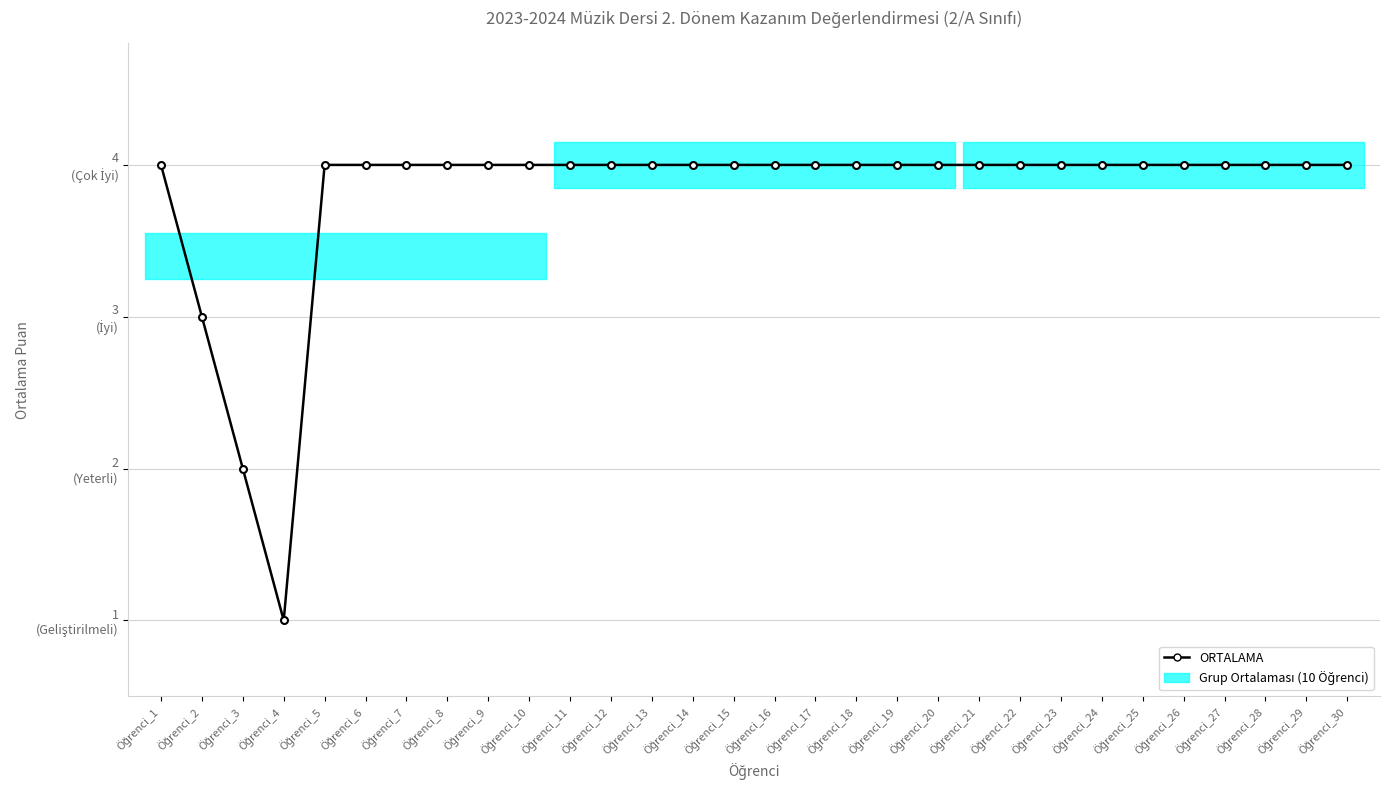

Between Öğrenci_11 and Öğrenci_28, which is larger?

Öğrenci_11